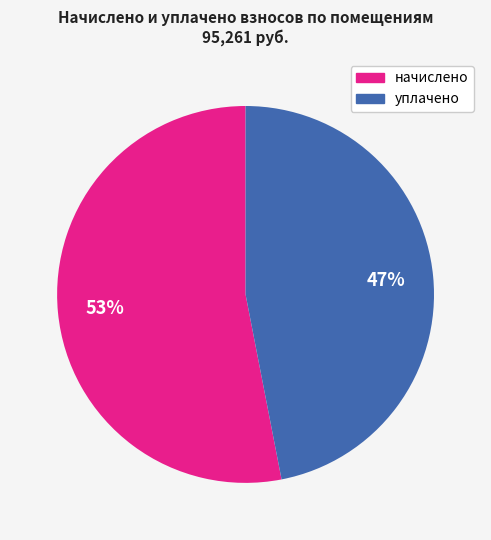

To the nearest percent, what is the difference between the largest and smallest slice percentages?

6%